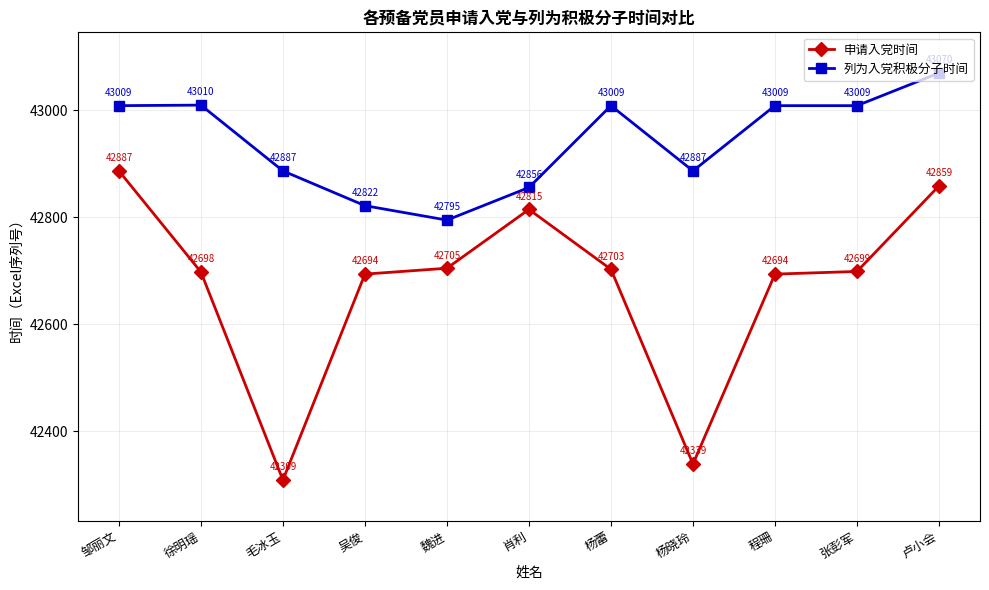

Reading left to right, what are all the values shown in this chart?

申请入党时间: 邹丽文=42887	徐明瑶=42698	毛冰玉=42309	吴俊=42694	魏进=42705	肖利=42815	杨蕾=42703	杨晓玲=42339	程珊=42694	张彭军=42699	卢小会=42859
列为入党积极分子时间: 邹丽文=43009	徐明瑶=43010	毛冰玉=42887	吴俊=42822	魏进=42795	肖利=42856	杨蕾=43009	杨晓玲=42887	程珊=43009	张彭军=43009	卢小会=43070